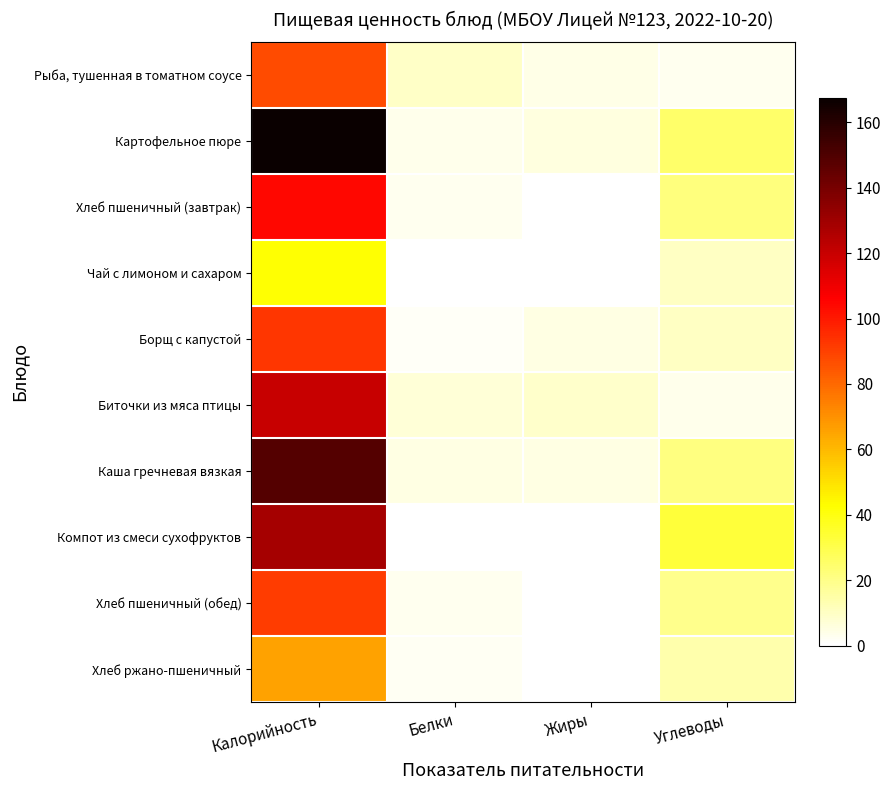

At how many categories does at least one series exceed 126?

1